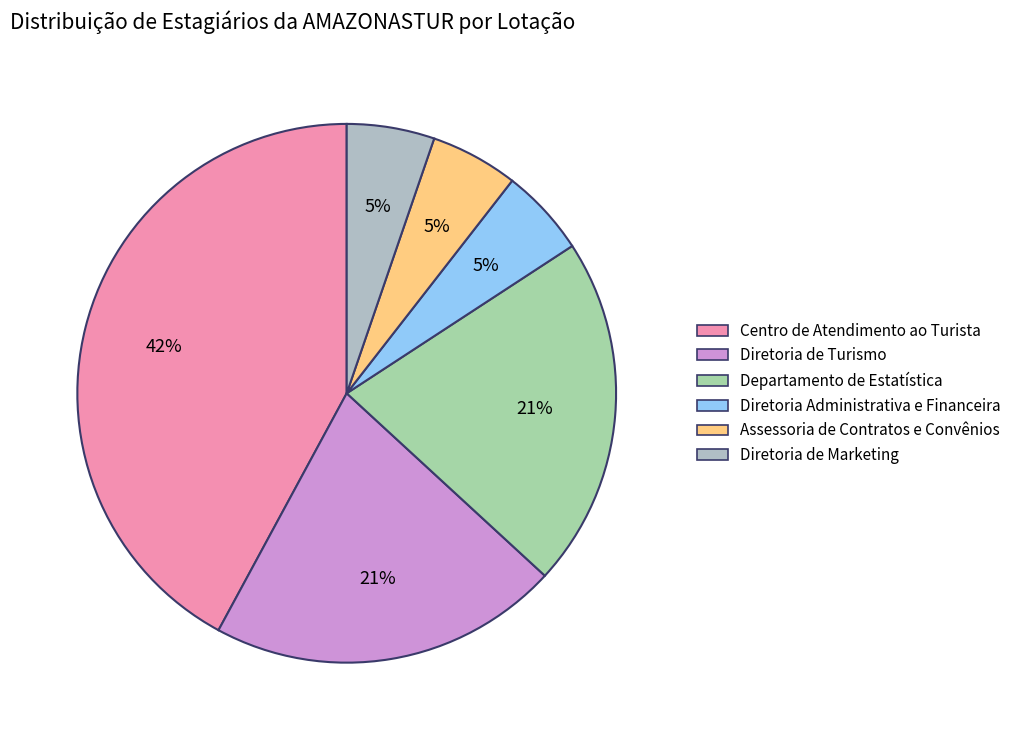

What is the smallest slice in the pie chart?

Diretoria Administrativa e Financeira